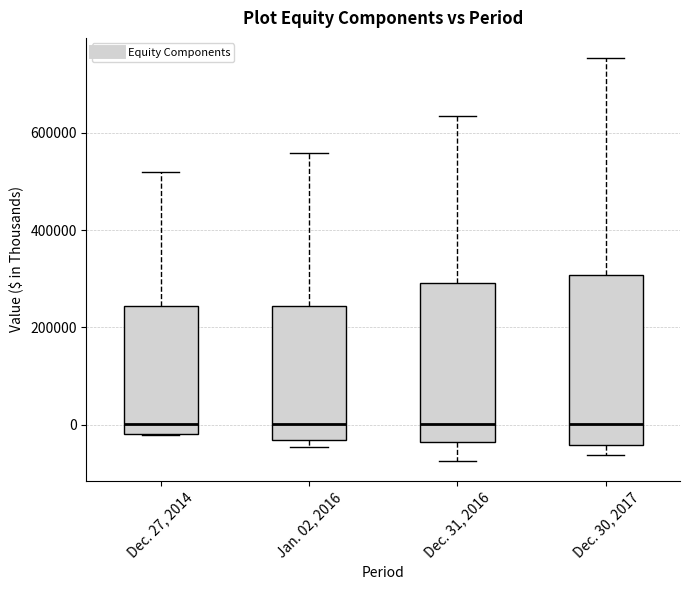

Reading left to right, read every box against the y-axis: the position of its median line, the range the box covers, and the ends of its whiskers. The values are not printed on the chart, so give them approximately, as read against the axis.

Dec. 27, 2014: median 0, box -20000 to 240000, whiskers -20000 to 520000
Jan. 02, 2016: median 0, box -40000 to 240000, whiskers -40000 (just below the box's lower edge) to 560000
Dec. 31, 2016: median 0, box -40000 to 300000, whiskers -80000 to 640000
Dec. 30, 2017: median 0, box -40000 to 300000, whiskers -60000 to 760000